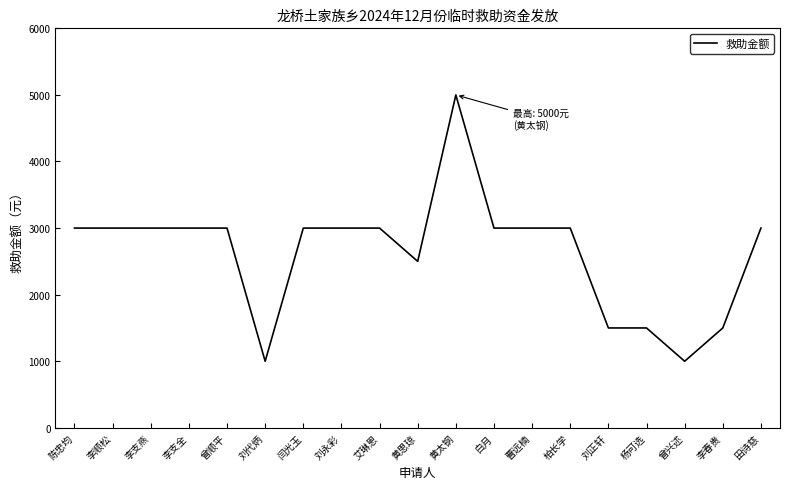

The chart shows a value of 3000 at 田诗慈. True or false?

True